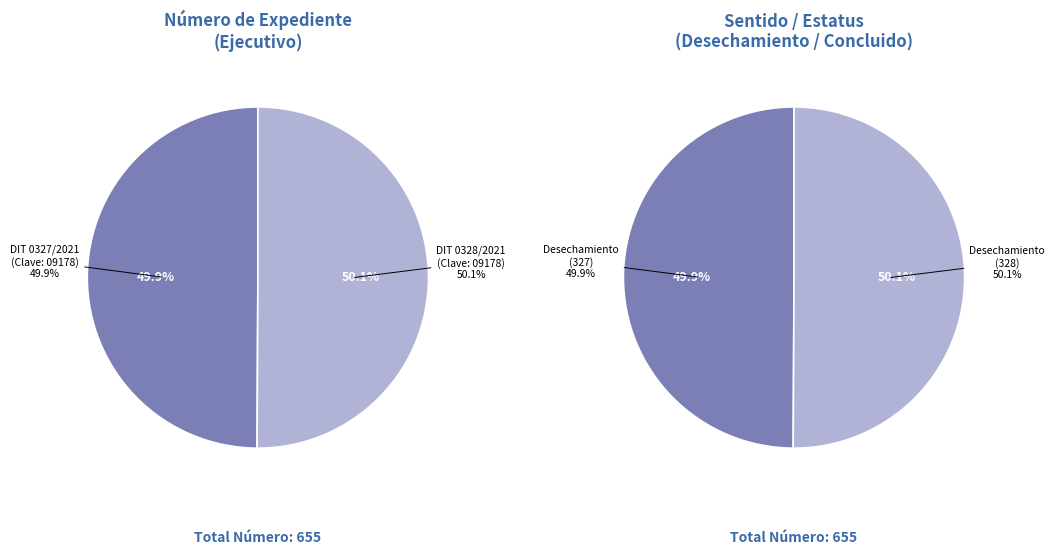

How much of the chart is everything except DIT 0328/2021?

49.9%